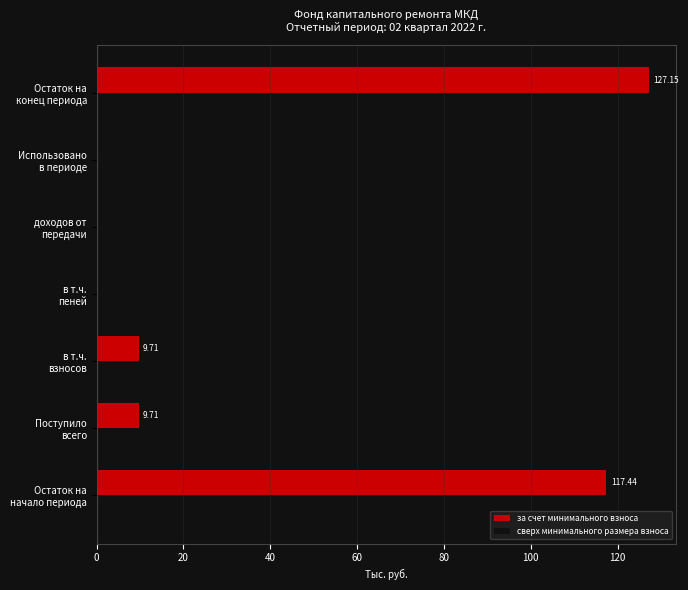

What is the sum of all values?

264.0